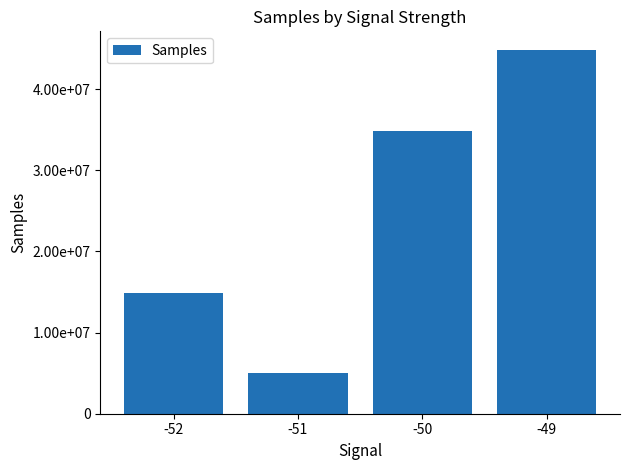

Does the chart contain any negative values?

No